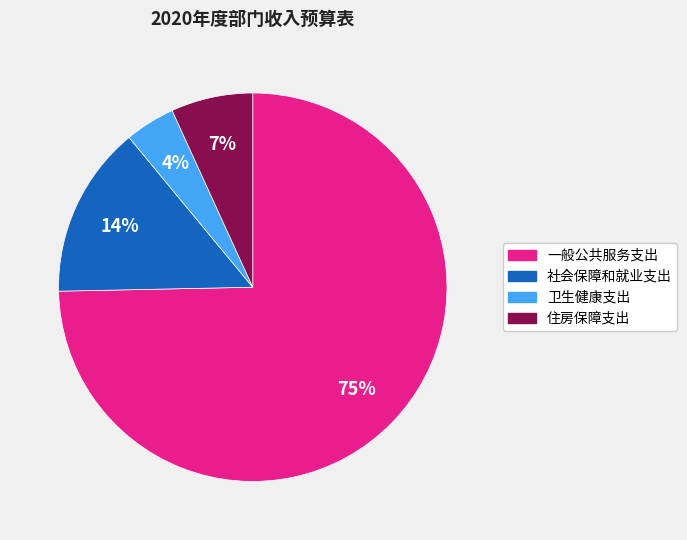

To the nearest percent, what is the average slice percentage?

25%